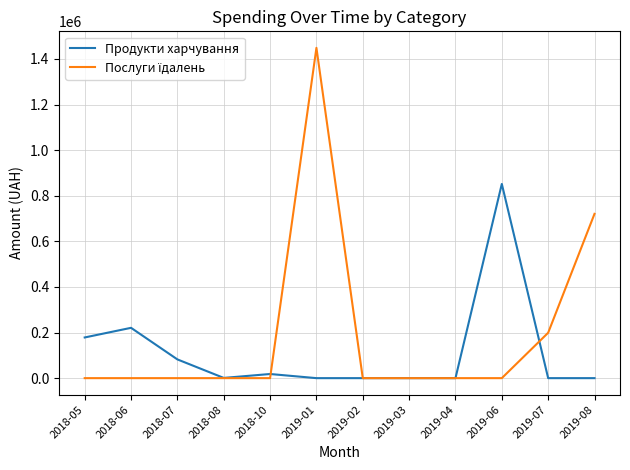

At which category does the chart reach its peak across all series?

2019-01